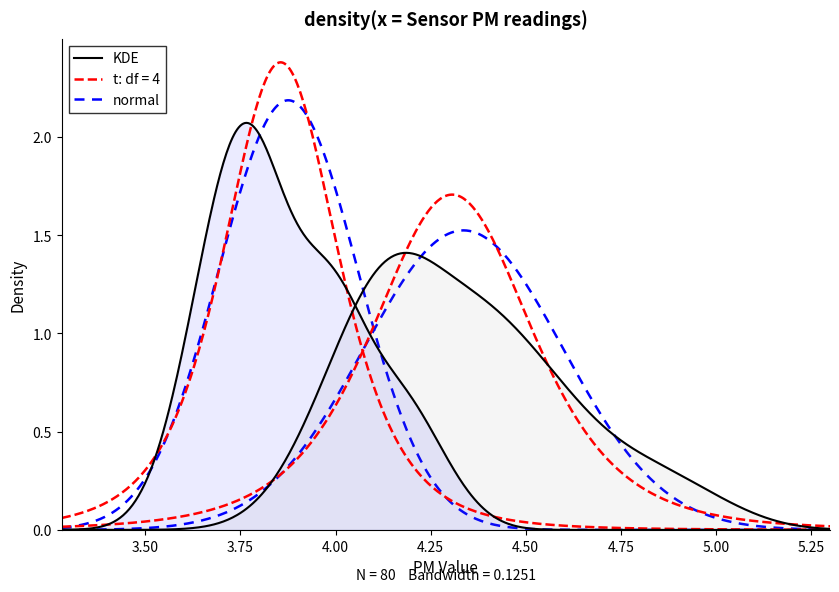

True or false: P2 has a value of 1.3 at 31.

False